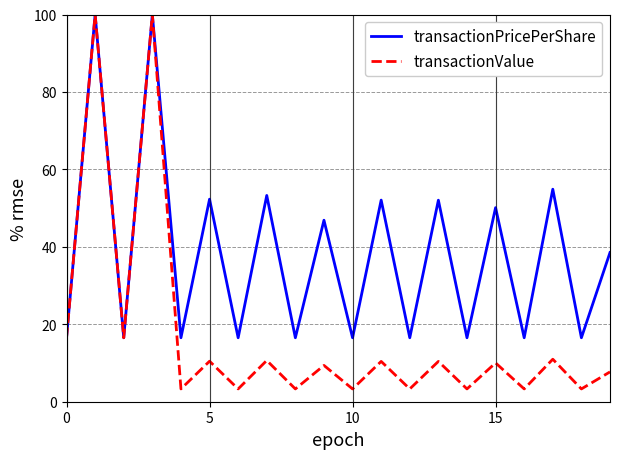

True or false: transactionValue has more than 0 points higher than both neighbors.

True